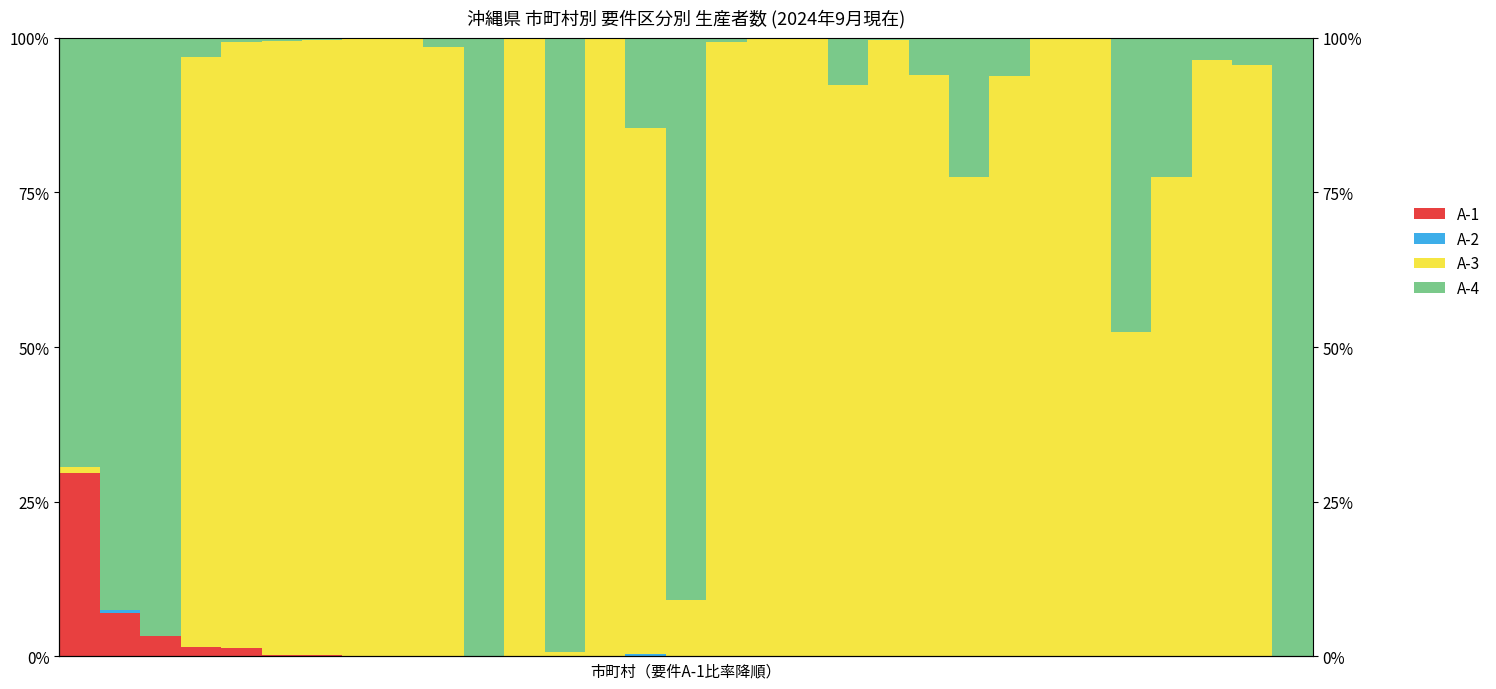

True or false: A-1 has a value of 0.0 at 16.

True